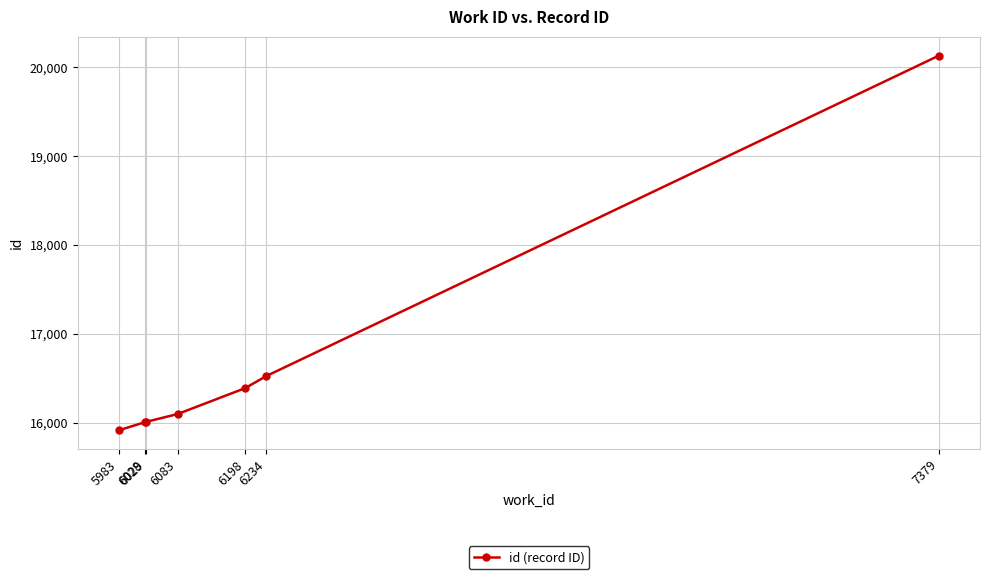

What is the value of the 3rd point from the left?

16008